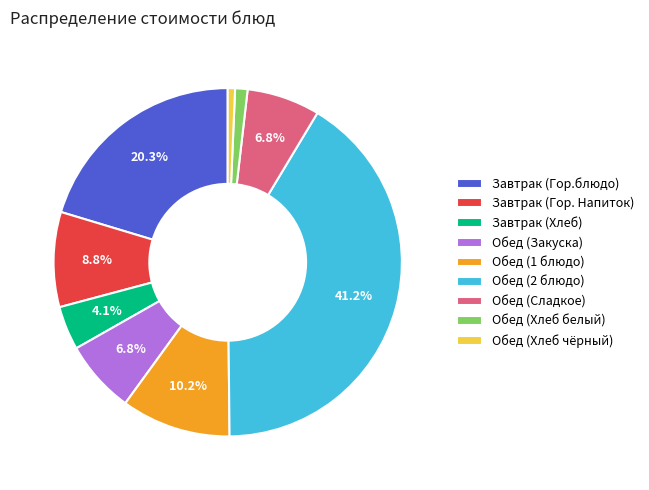

To the nearest percent, what is the combined percentage of Обед (Сладкое) and Обед (Хлеб чёрный)?

7%